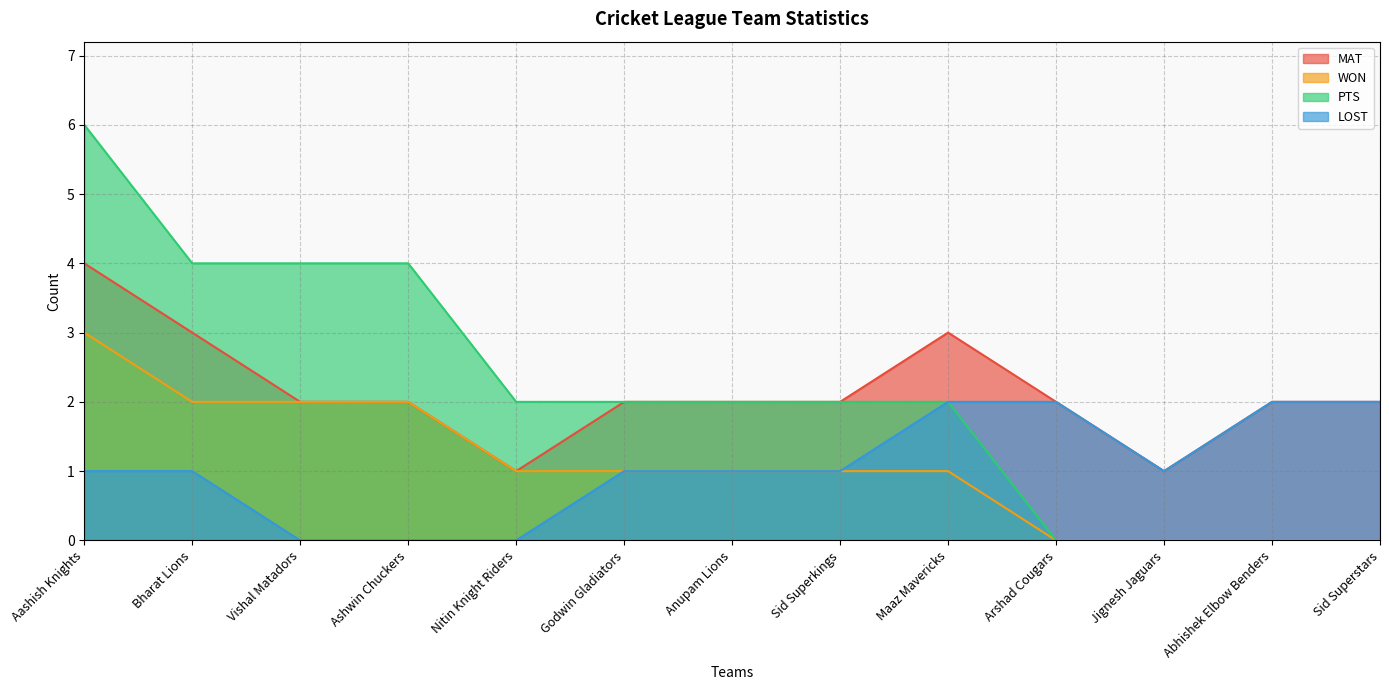

Which has a higher value, Godwin Gladiators or Maaz Mavericks?

Maaz Mavericks